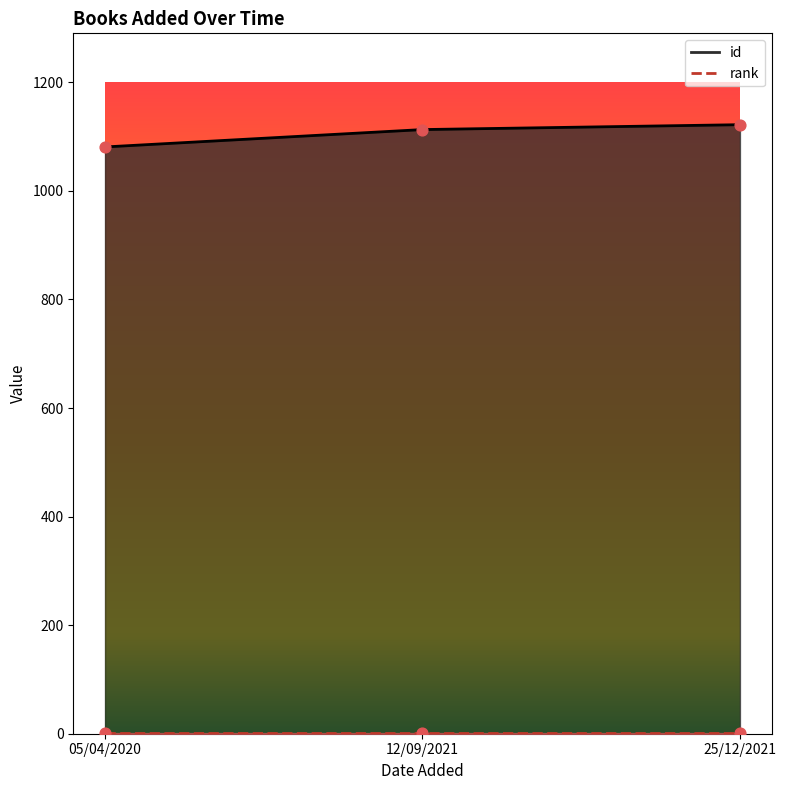

Which has a higher value, 25/12/2021 or 05/04/2020?

25/12/2021